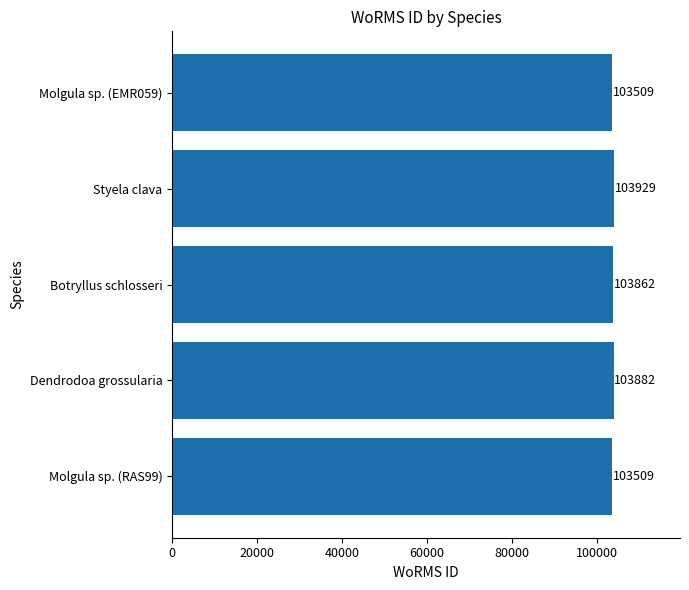

True or false: the data shows 179102 at Botryllus schlosseri.

False